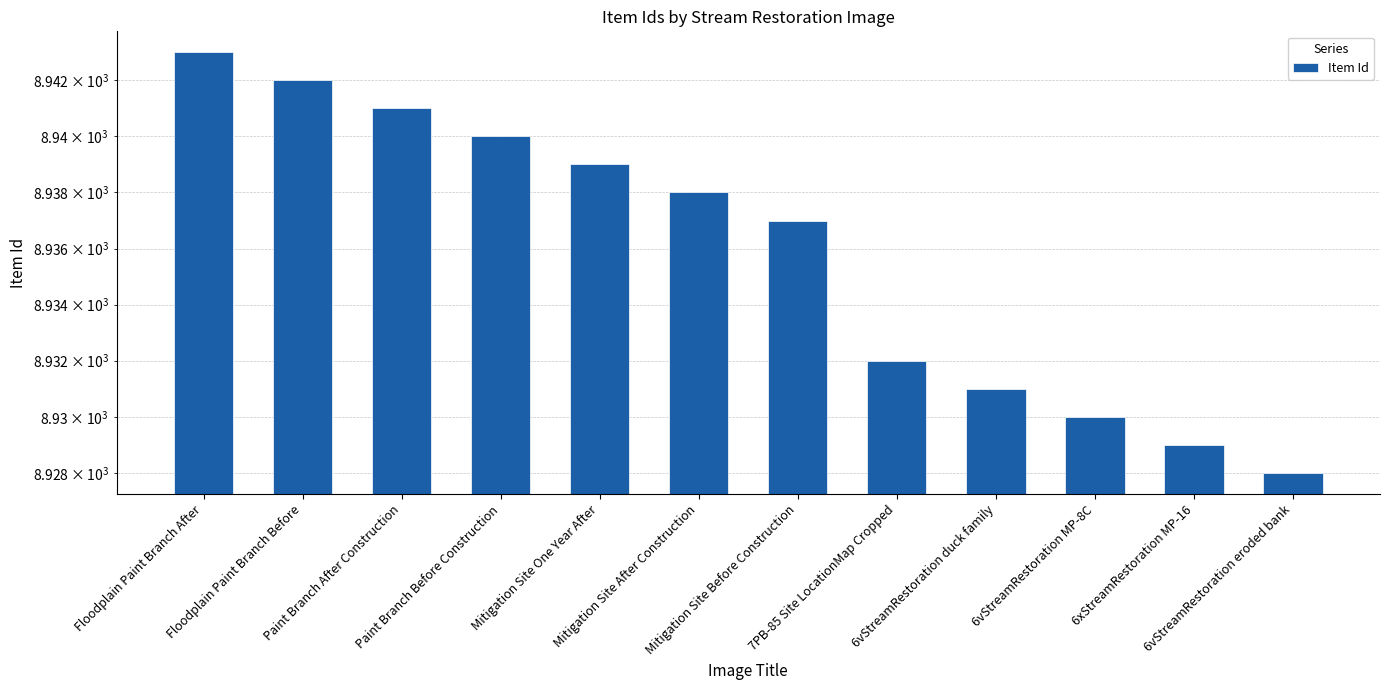

What is the change in value from Paint Branch Before Construction to 6xStreamRestoration MP-16?

-11